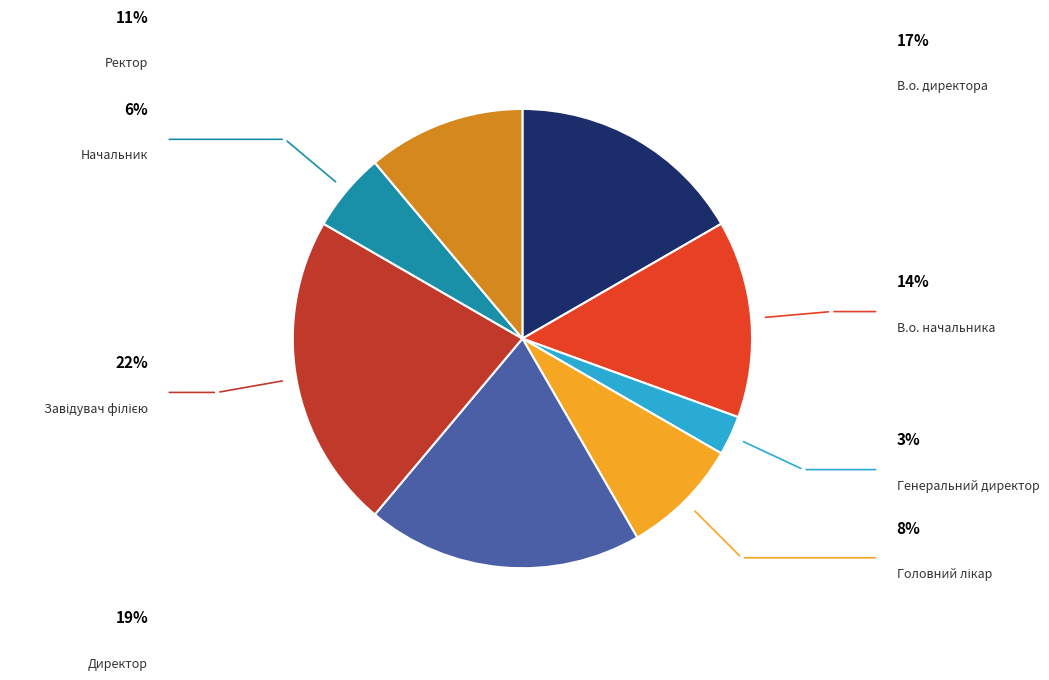

To the nearest percent, what is the average slice percentage?

12%